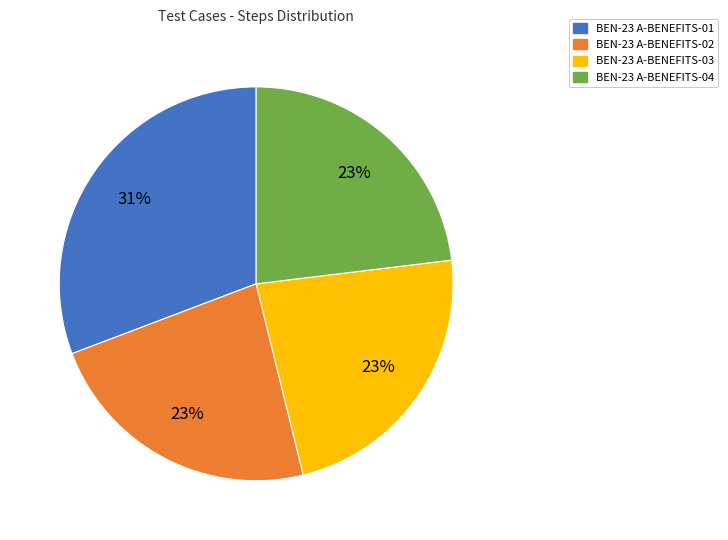

Do BEN-23 A-BENEFITS-01 and BEN-23 A-BENEFITS-02 together represent more than half of the pie?

Yes